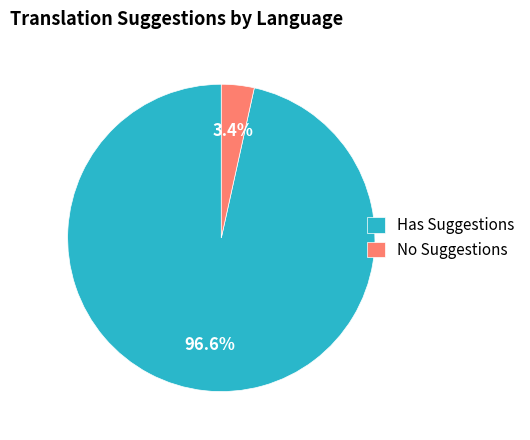

Which has a higher value, Has Suggestions or No Suggestions?

Has Suggestions